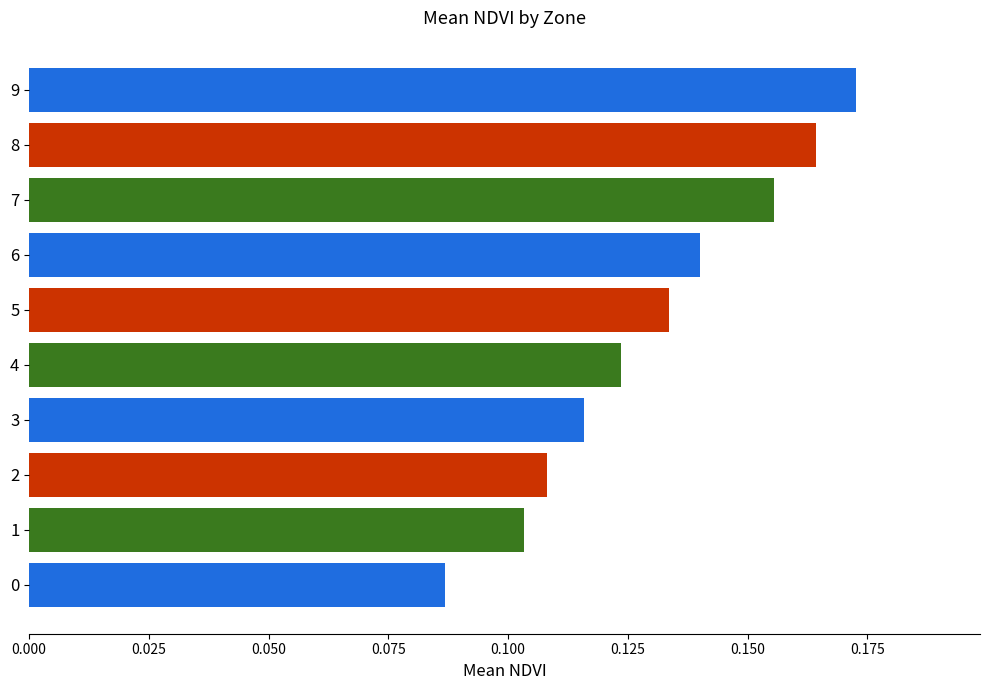

At which category does the chart reach its peak across all series?

9